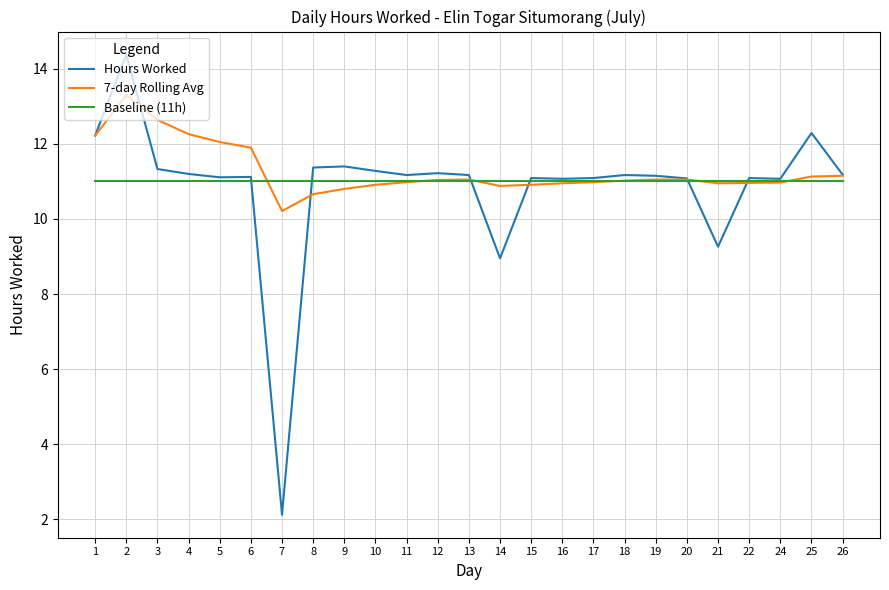

How many series are shown in this chart?

3